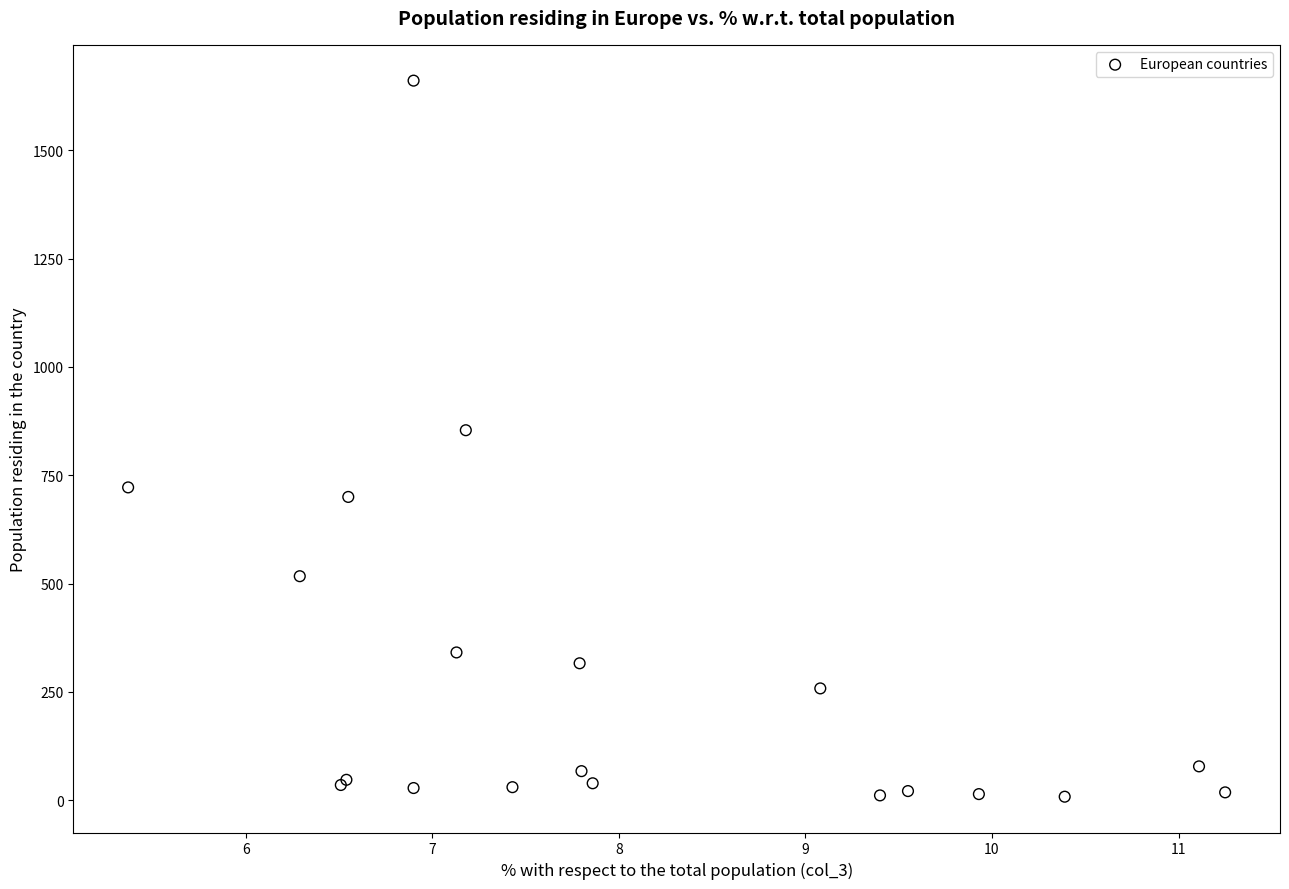

What Y value in the scatter plot is closest to 834?

854